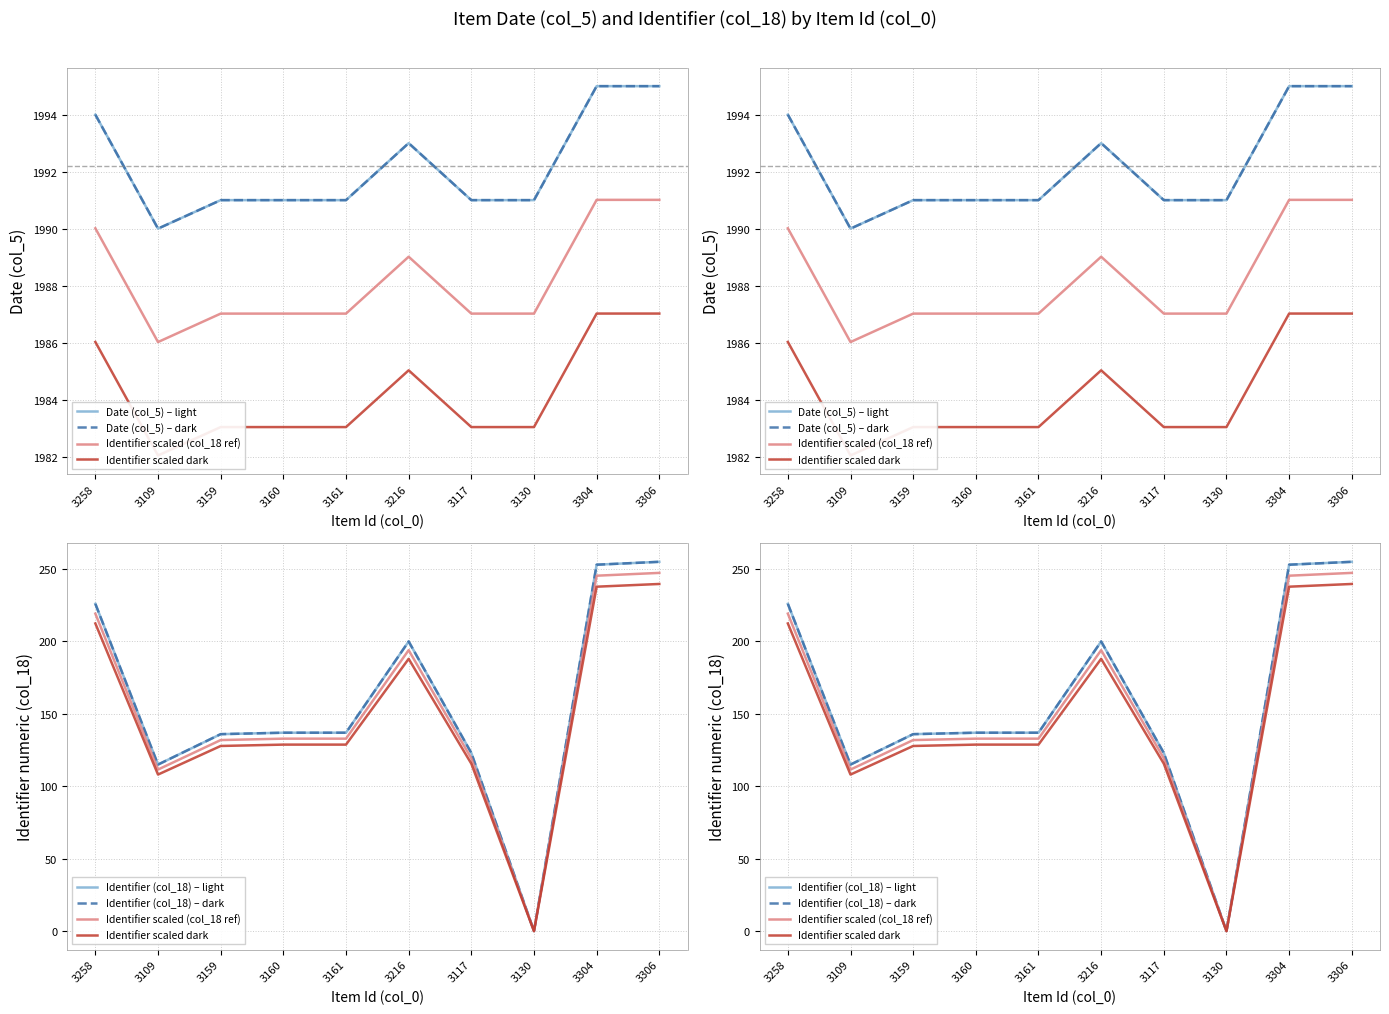

What is the total value across all series at 3306?

4987.1